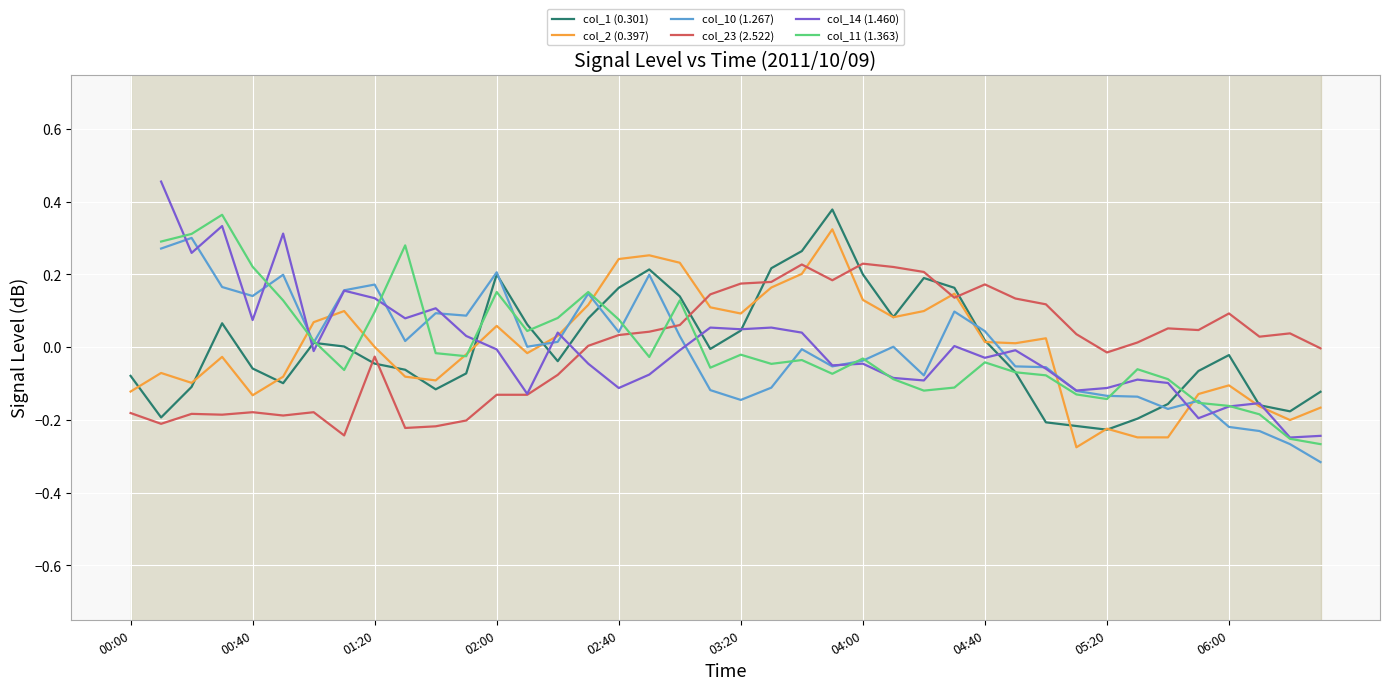

How many data points in col_2 (0.397) are less than 0?

19